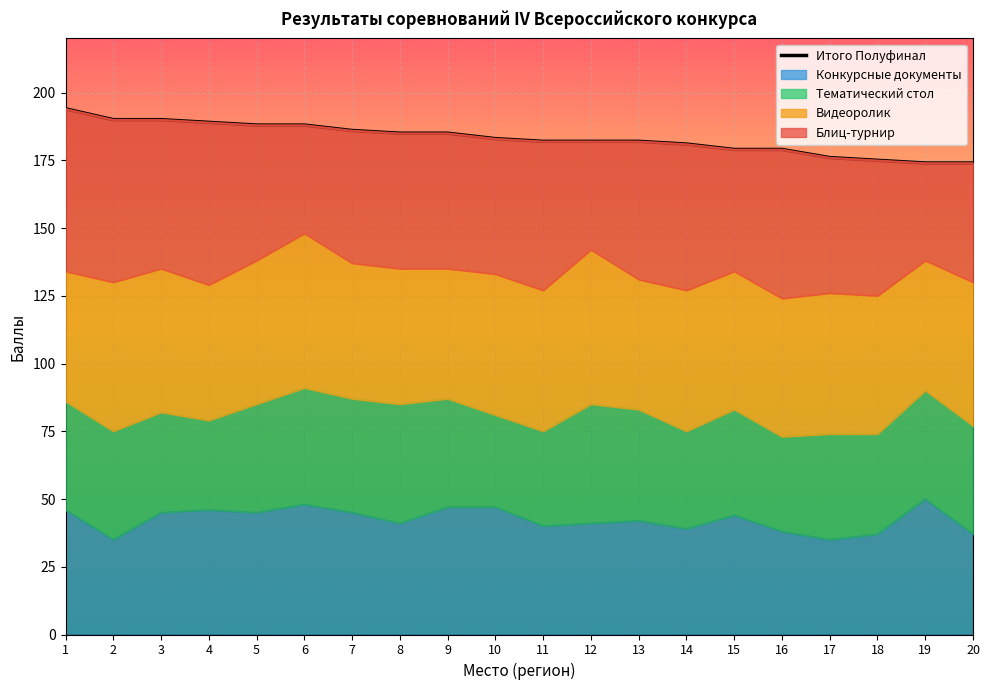

True or false: the data shows 190 at 3.

True